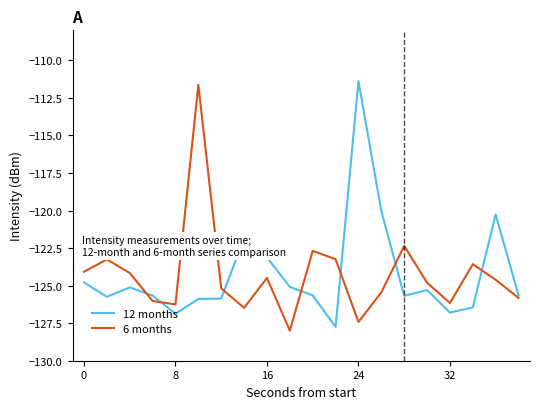

What is the smallest value displayed?

-128.0